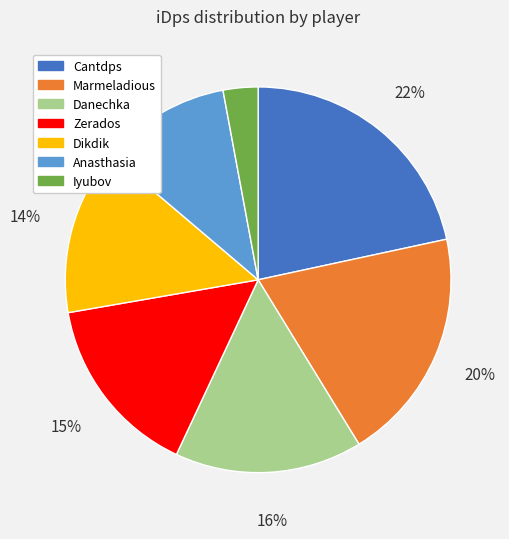

How many segments does this pie chart have?

7